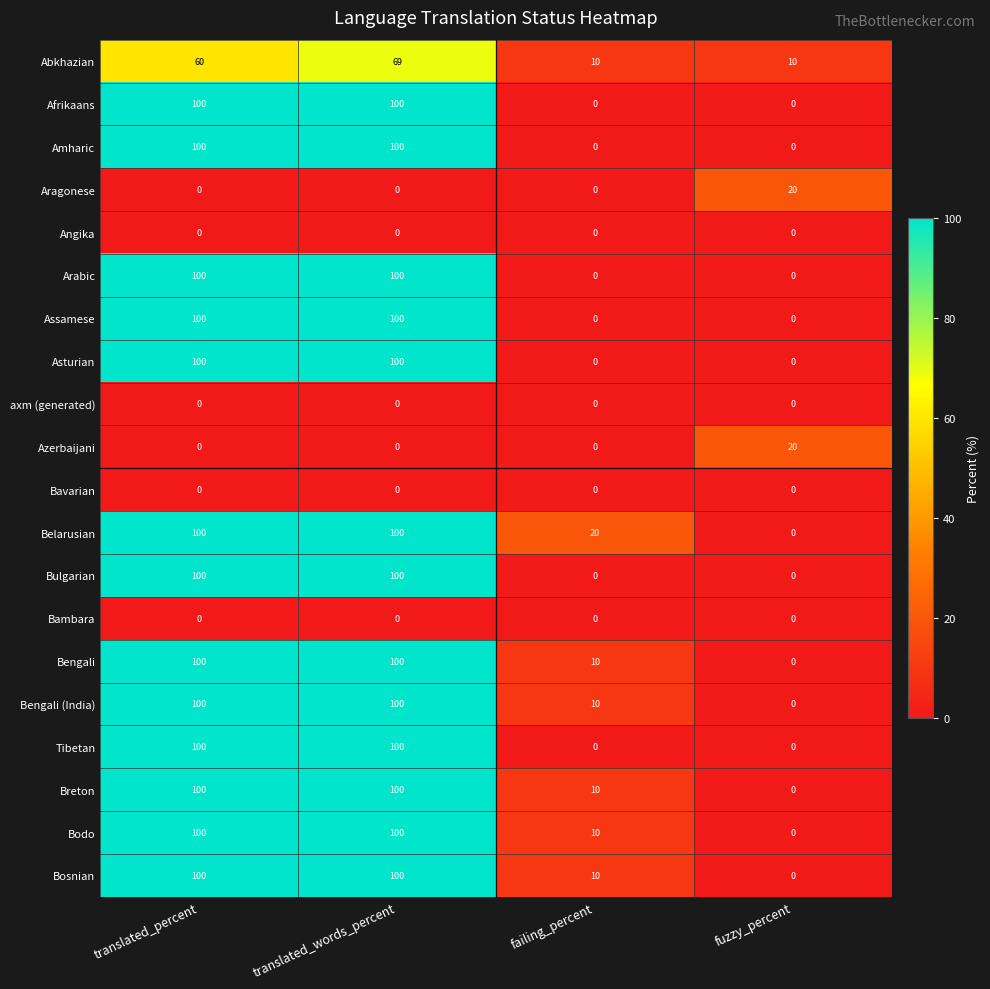

Which series changed the most between translated_percent and translated_words_percent?

Abkhazian